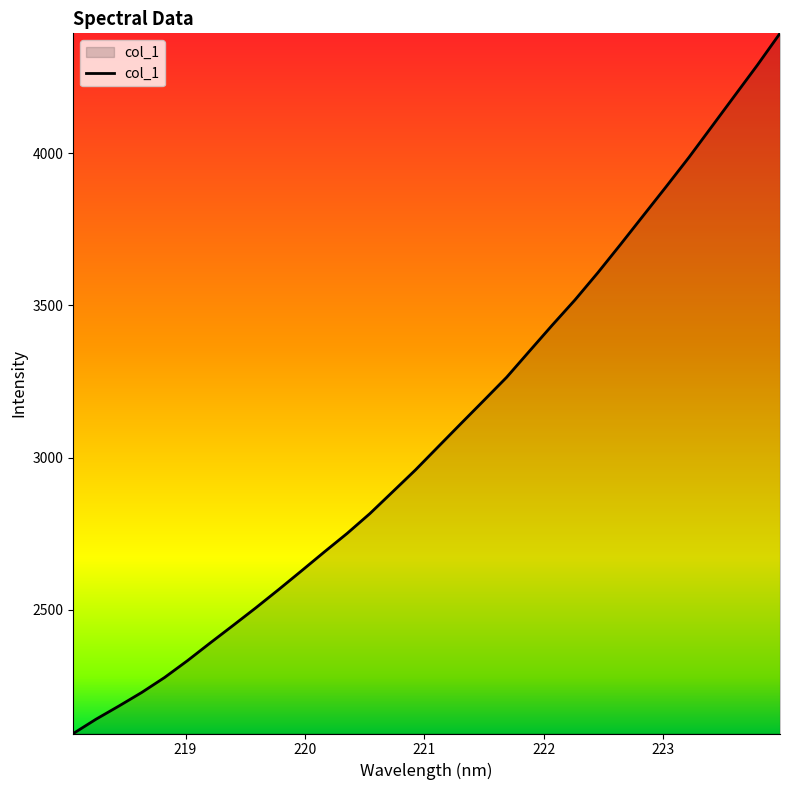

What is the difference between the maximum and minimum values?

2300.3